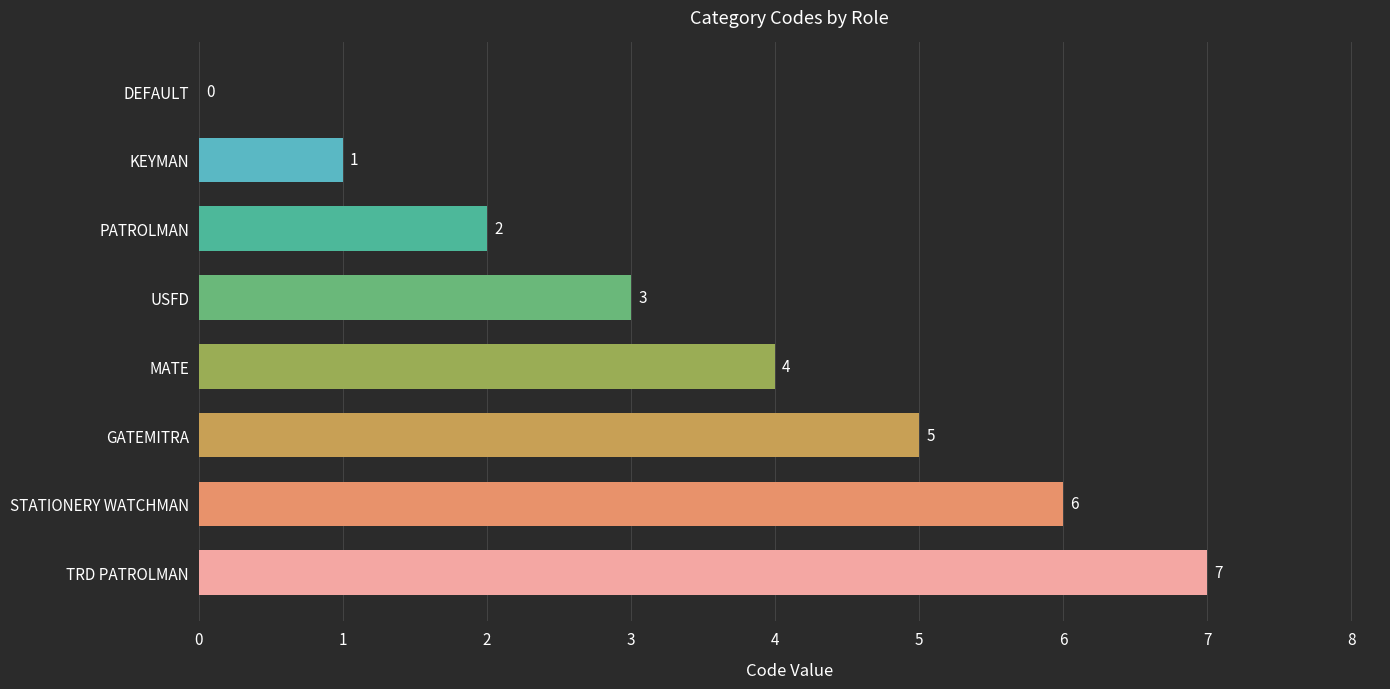

Is it true that the value at GATEMITRA is 9?

False